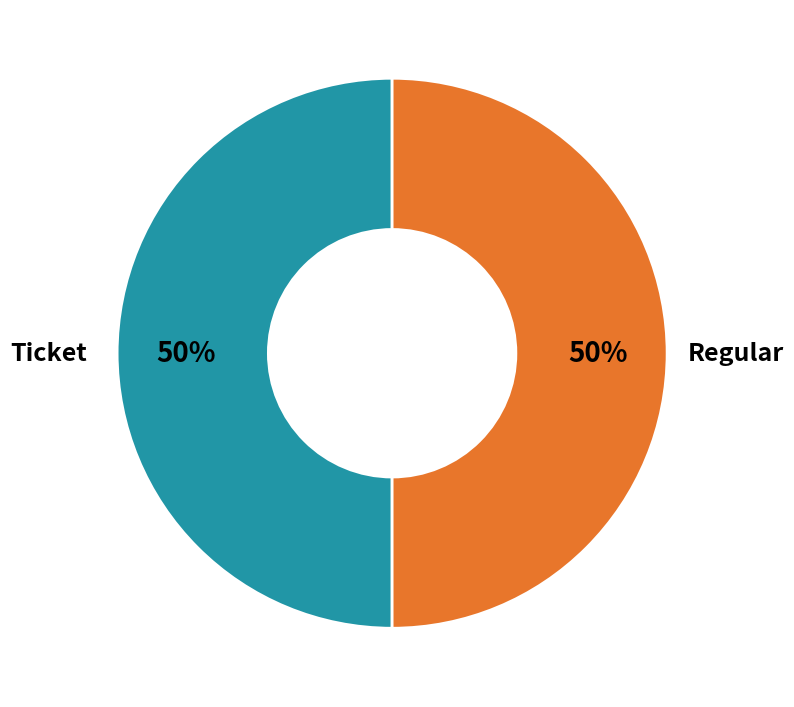

To the nearest percent, what is the average slice percentage?

50%